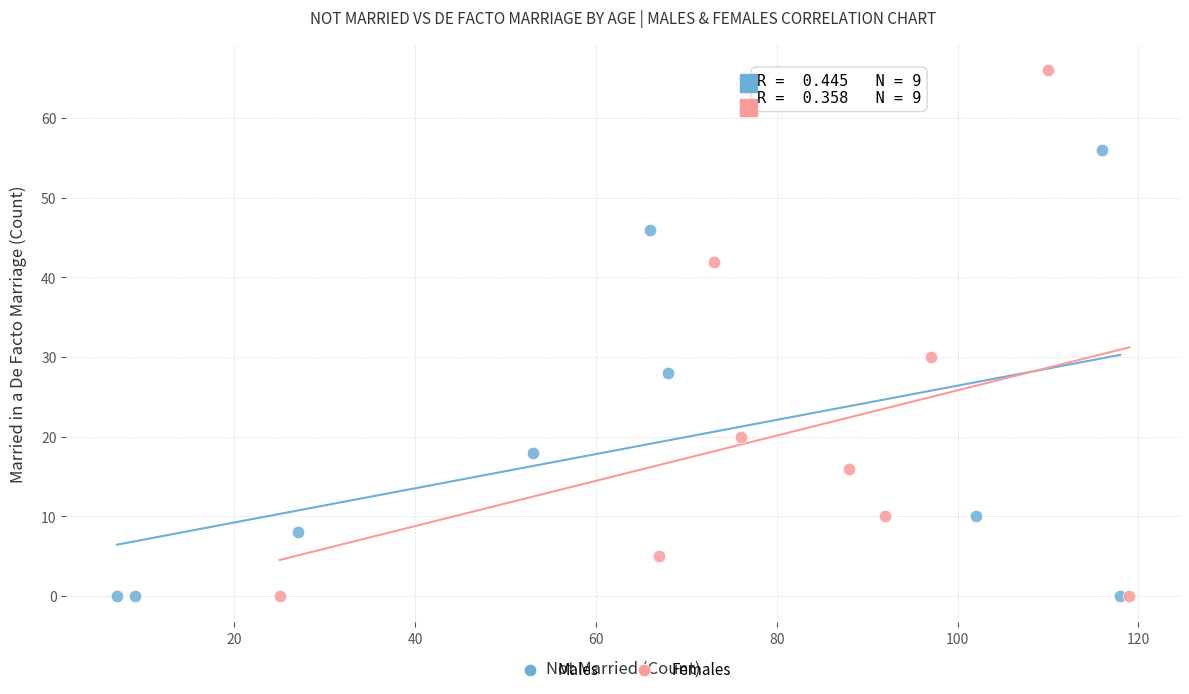

Which series reaches the maximum Y coordinate?

Females